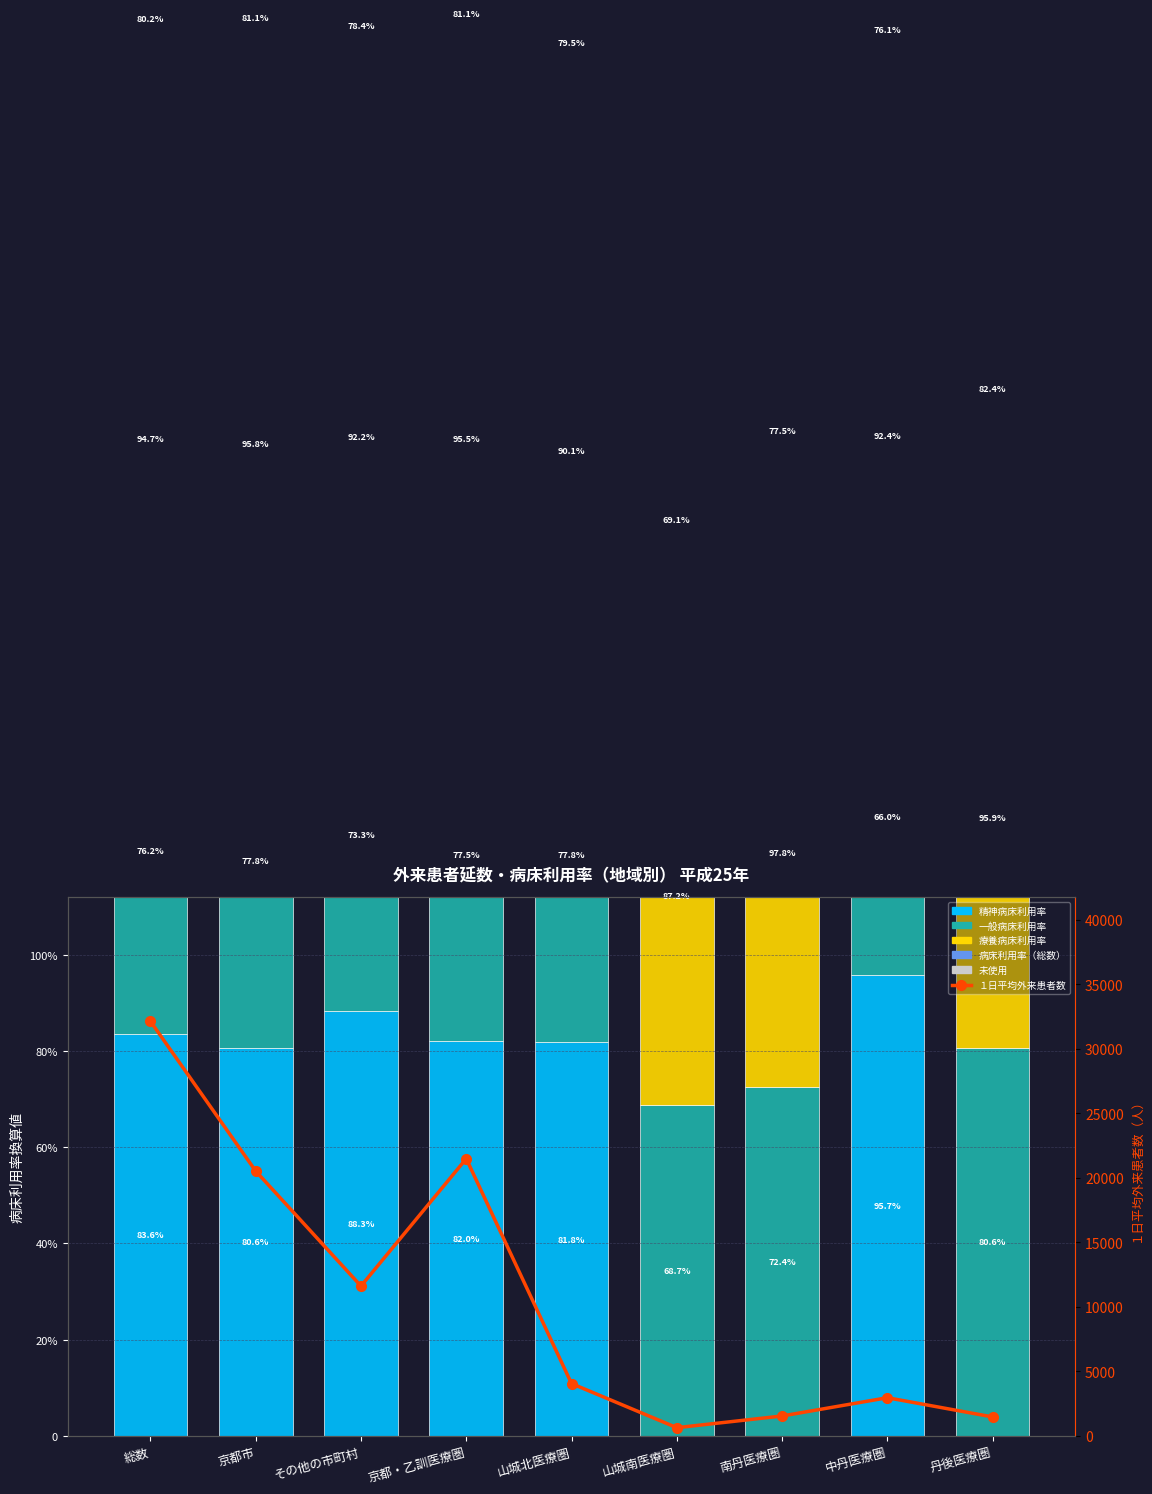

True or false: 一般病床利用率 has a value of 20.1 at 丹後医療圏.

True